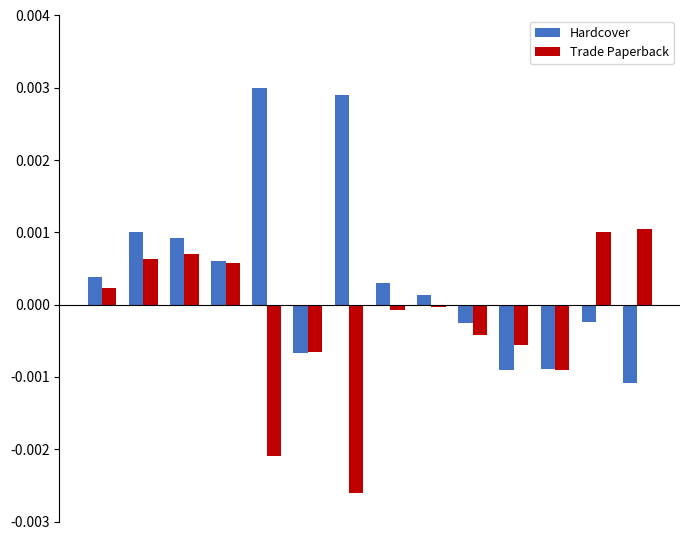

List the series in order of their overall mean, lowest first.

Trade Paperback, Hardcover